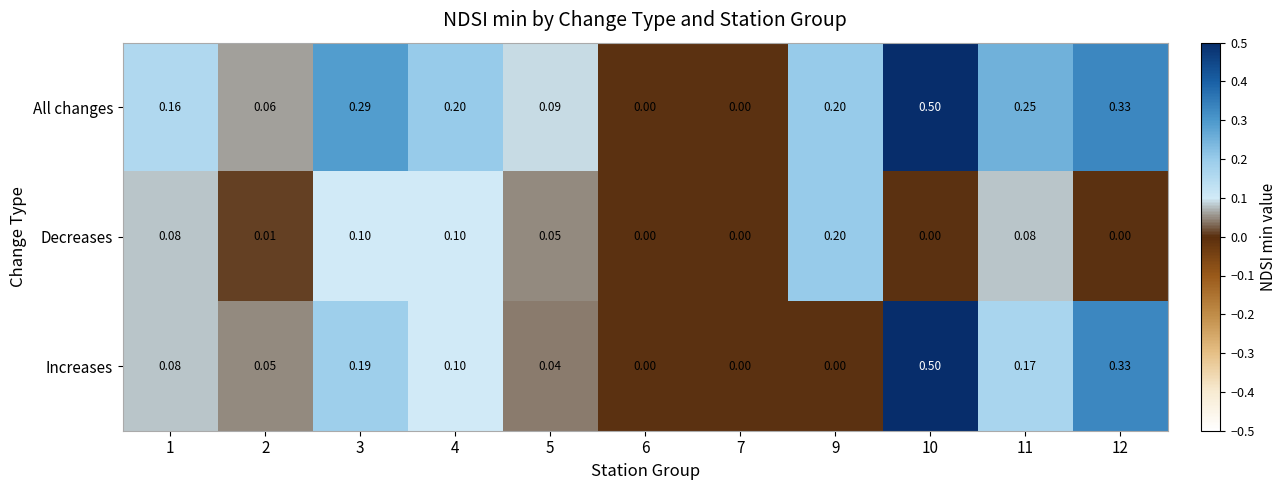

List the series in order of their overall mean, highest first.

All changes, Increases, Decreases